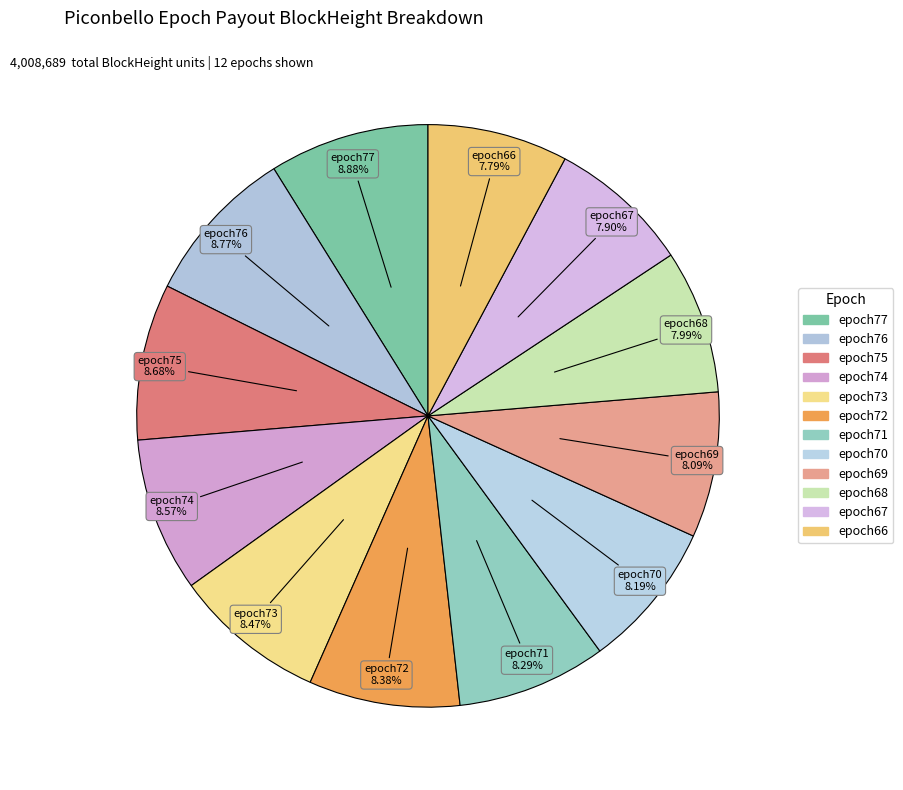

True or false: epoch67 accounts for 1% of the total.

False